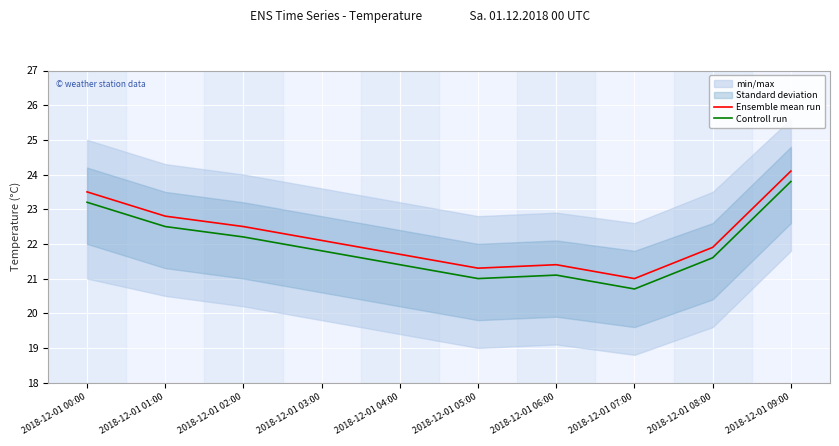

True or false: Ensemble mean run and Controll run intersect in this chart.

False